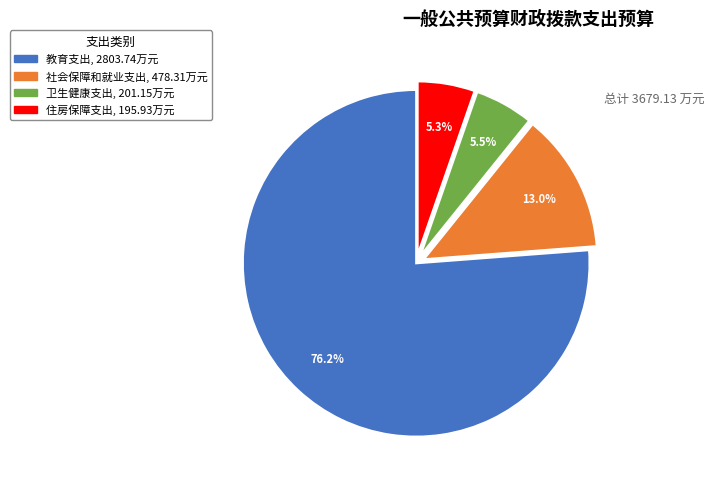

Is there a majority slice in this chart?

Yes